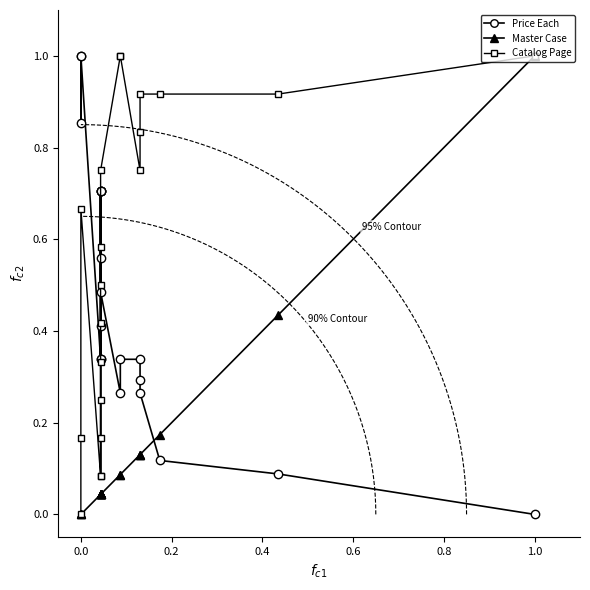

How many data points in Catalog Page are above 0?

19